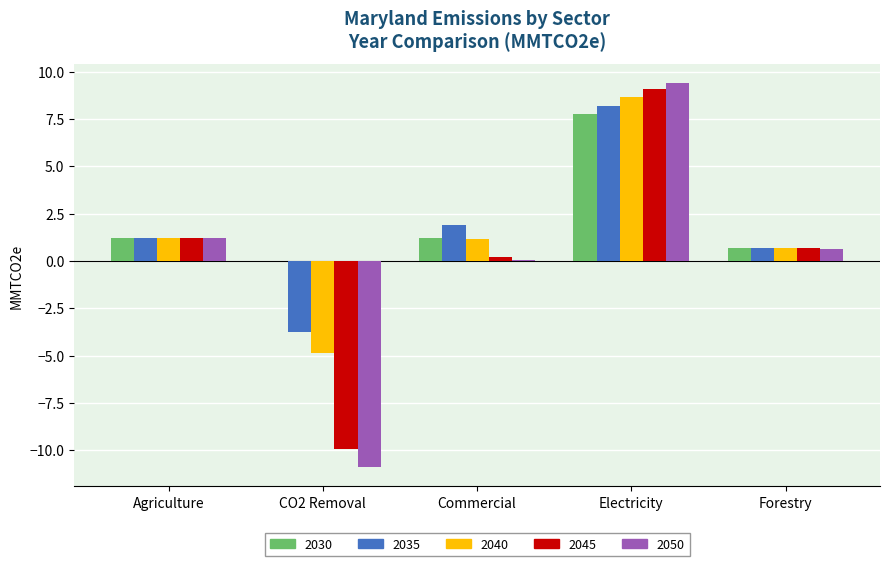

Are the bars horizontal?

No